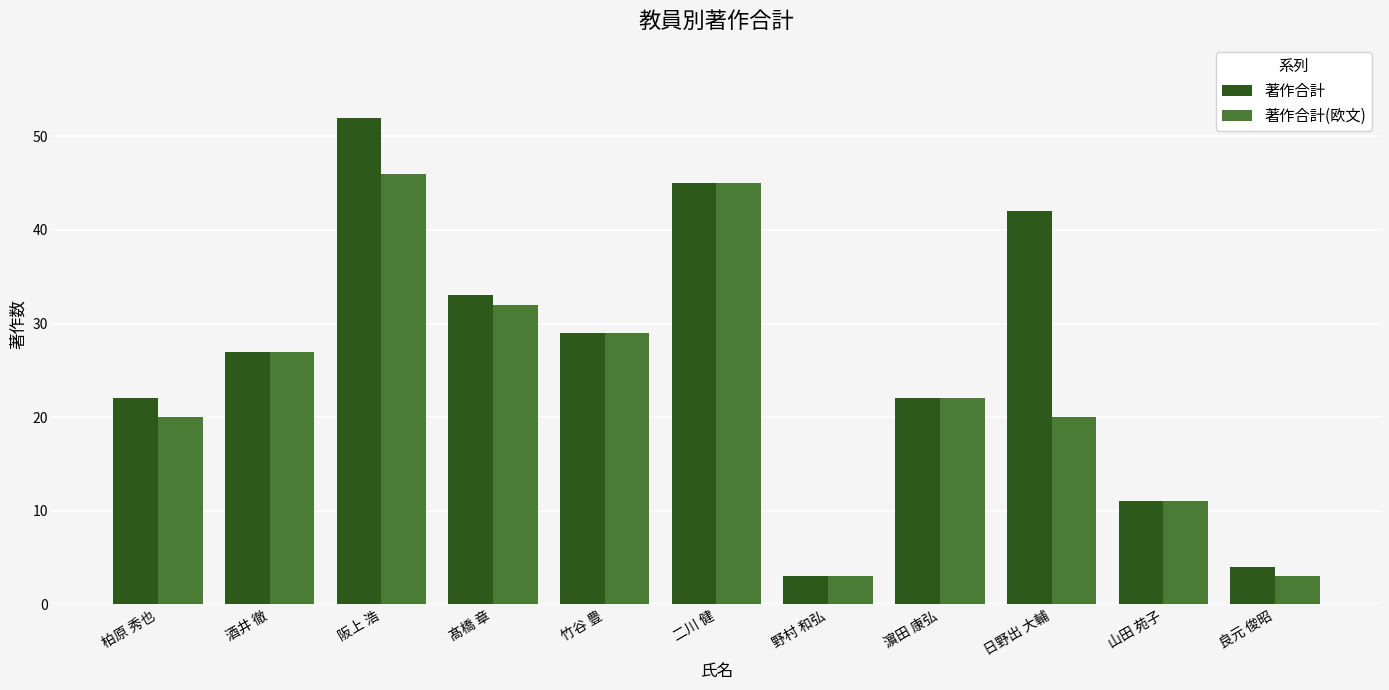

What is the label of the 1st bar from the left?

柏原 秀也